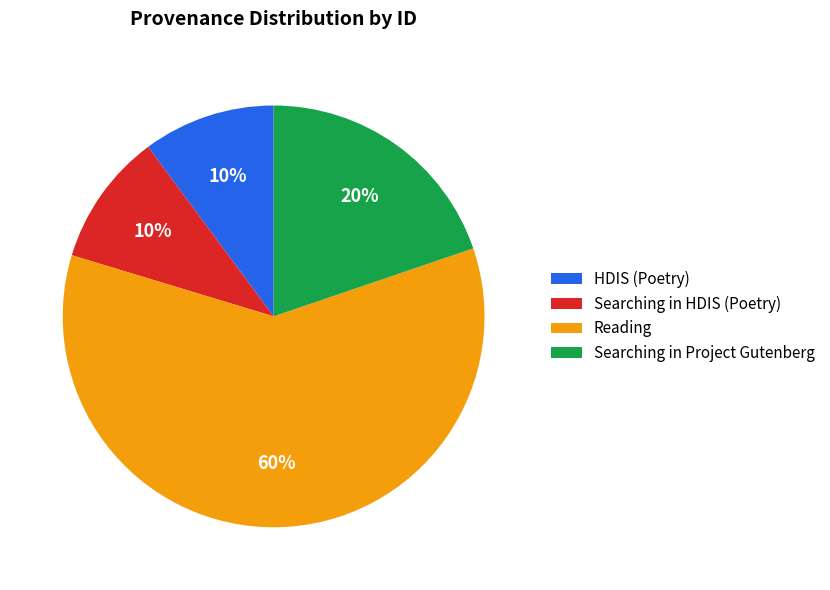

To the nearest percent, what percentage of the pie is Searching in Project Gutenberg?

20%